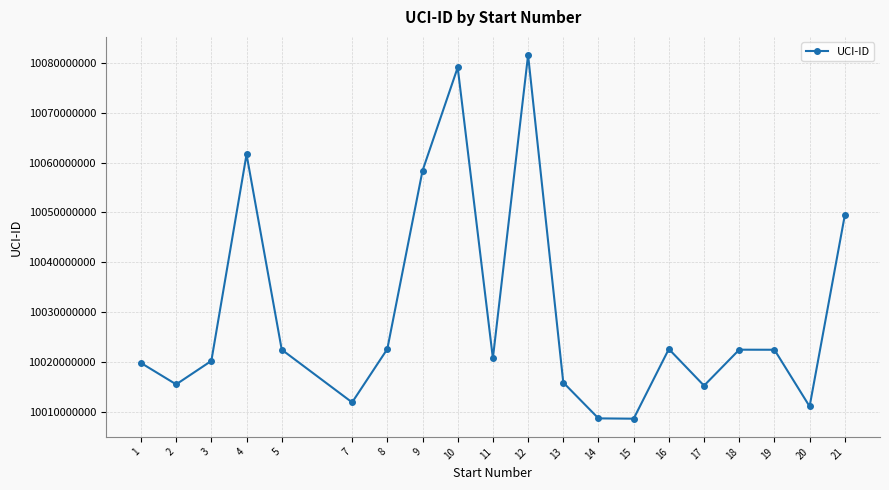

What is the sum of all values?

200590070125